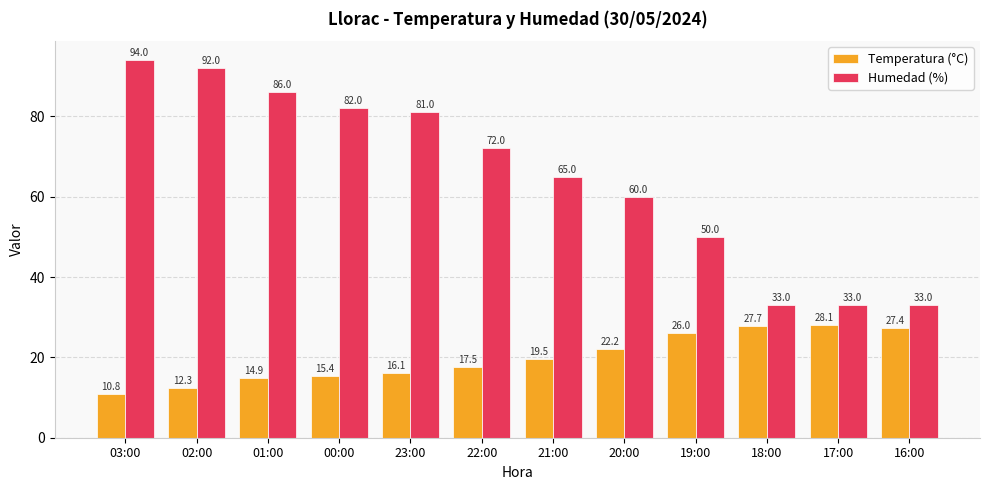

What is the smallest value displayed?

10.8